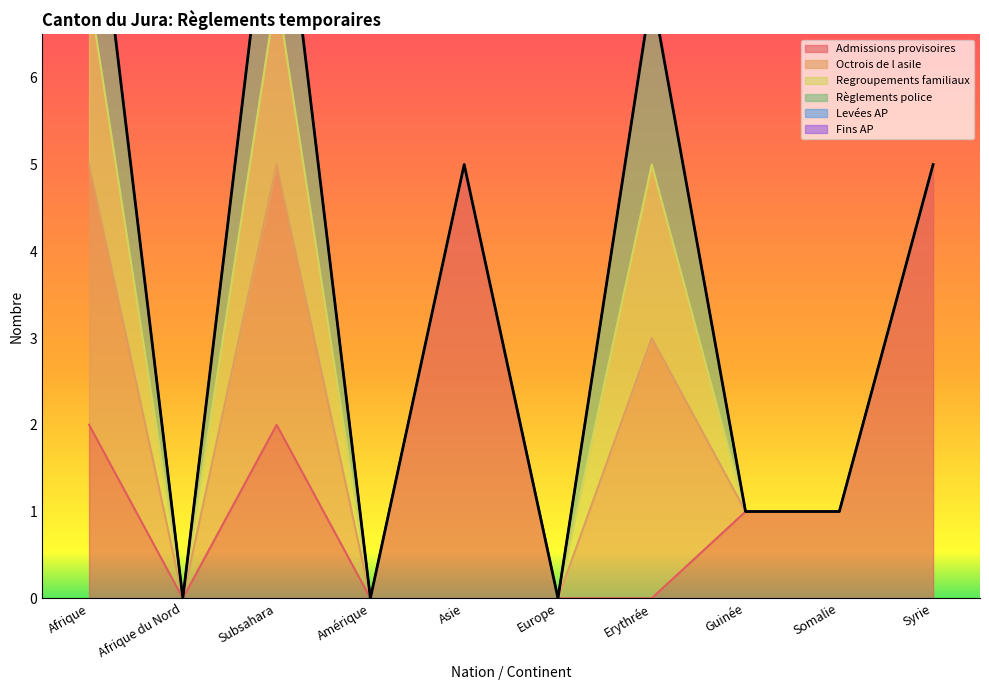

The value of Règlements police at Afrique du Nord is -1. True or false?

False